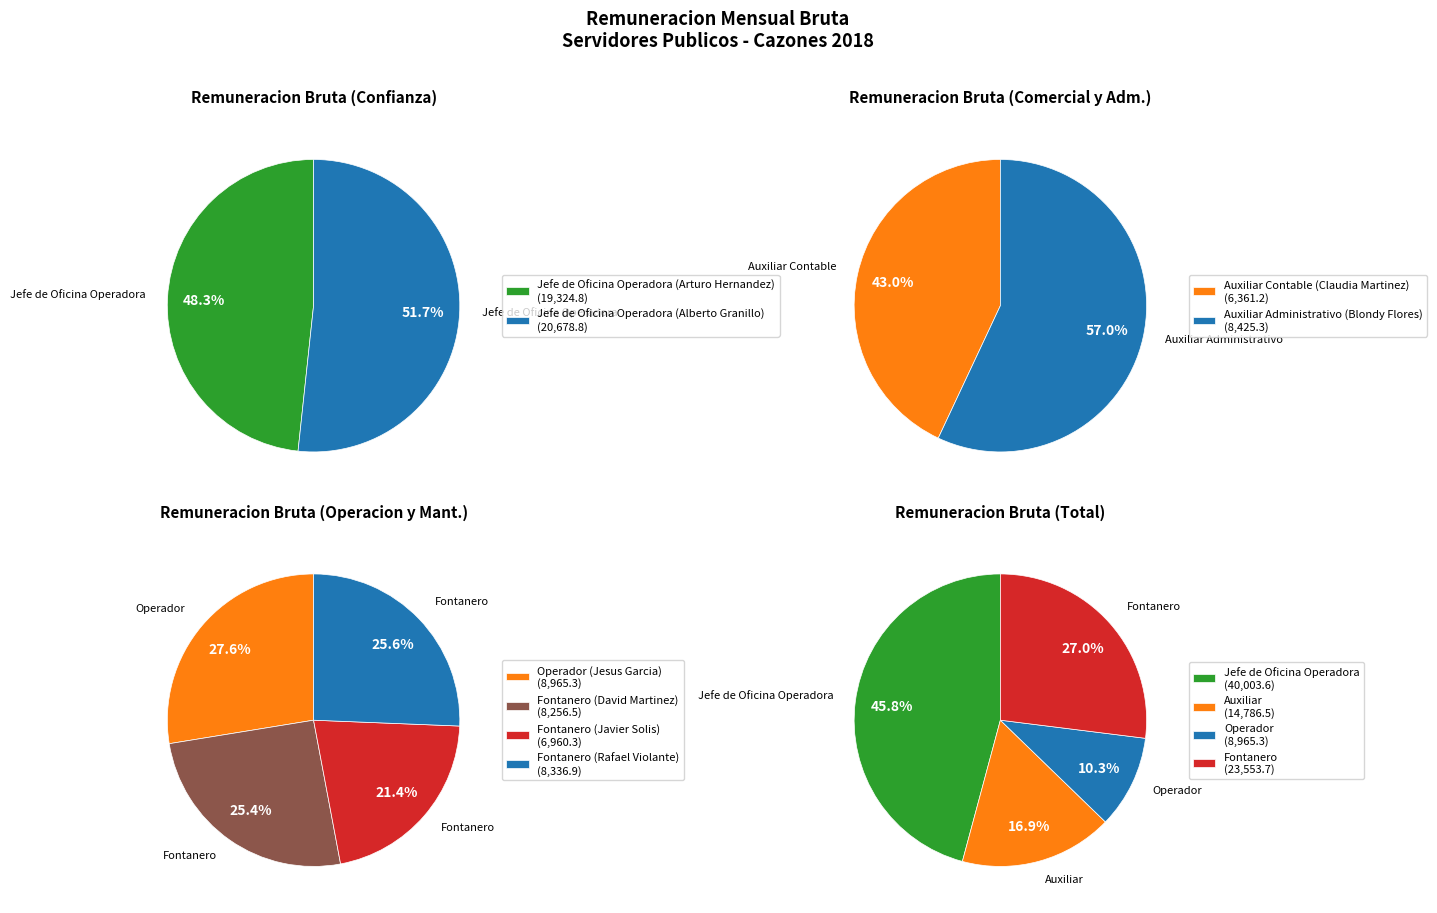

Rank the categories by value from lowest to highest.

Auxiliar Contable (Claudia Martinez), Fontanero (Javier Solis), Fontanero (David Martinez), Fontanero (Rafael Violante), Auxiliar Administrativo (Blondy Flores), Operador (Jesus Garcia), Jefe de Oficina Operadora (Arturo Hernandez), Jefe de Oficina Operadora (Alberto Granillo)